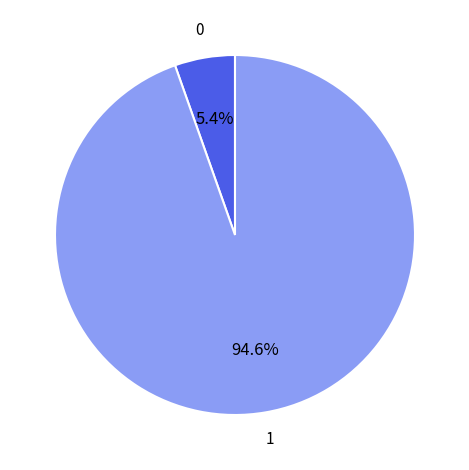

Rank the categories by value from lowest to highest.

0, 1